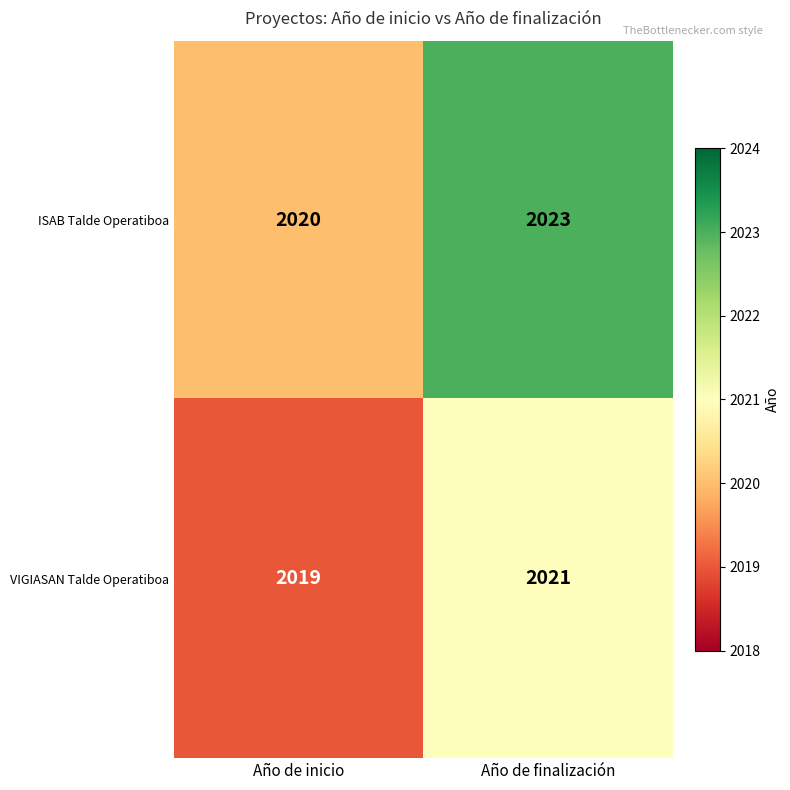

What is the average value of the VIGIASAN Talde Operatiboa series?

2020